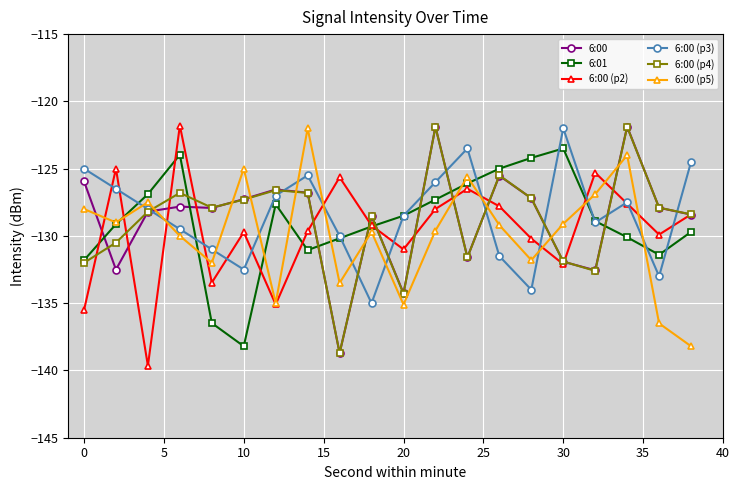

True or false: 6:00 (p4) has more than 2 interior local peaks.

True